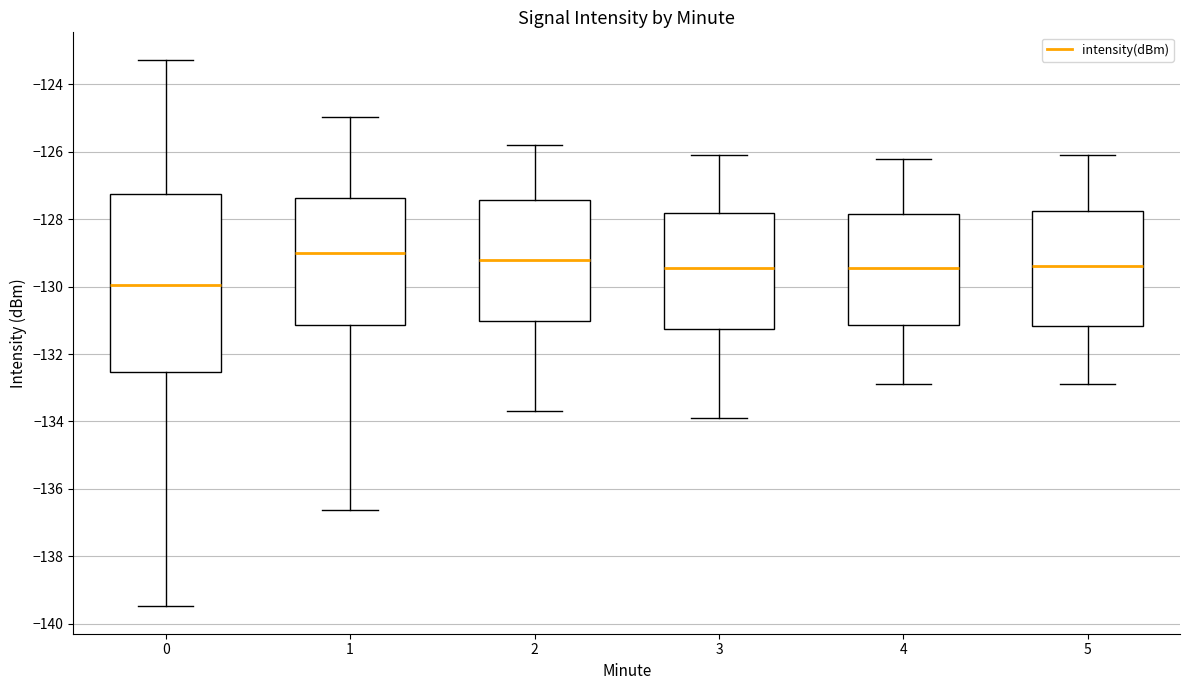

Where does the upper whisker of the box at x = 4 end on the y-axis? The values are not printed on the chart, so give them approximately, as read against the axis.

-126.2